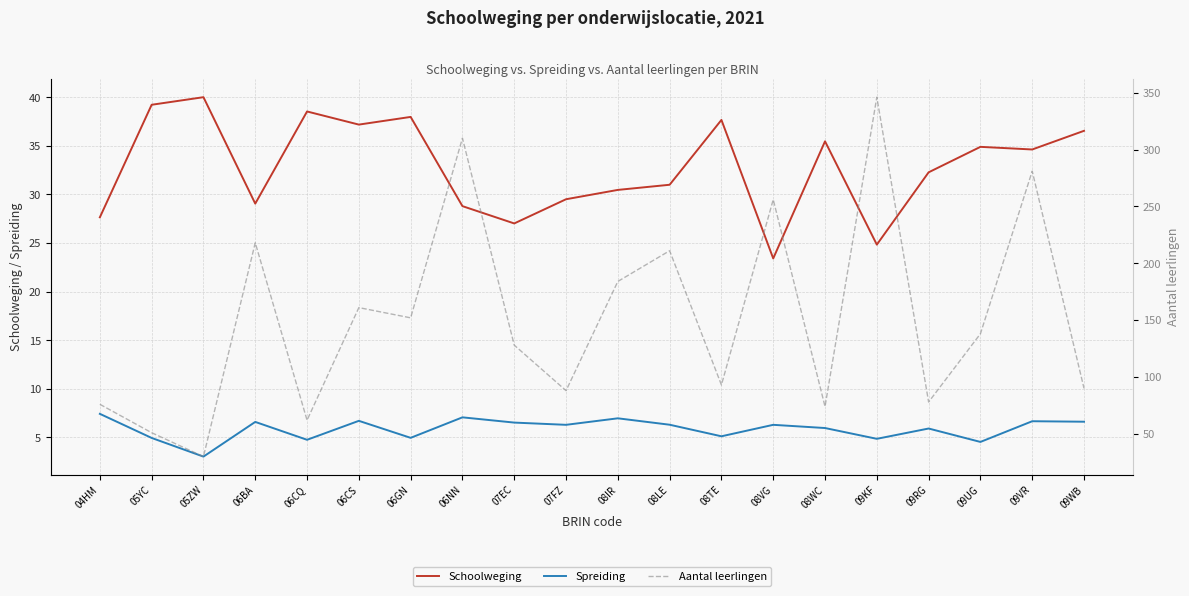

What is the label of the 17th point from the right?

06BA